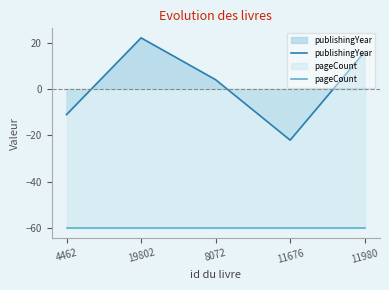

At which category does the chart reach its minimum across all series?

4462